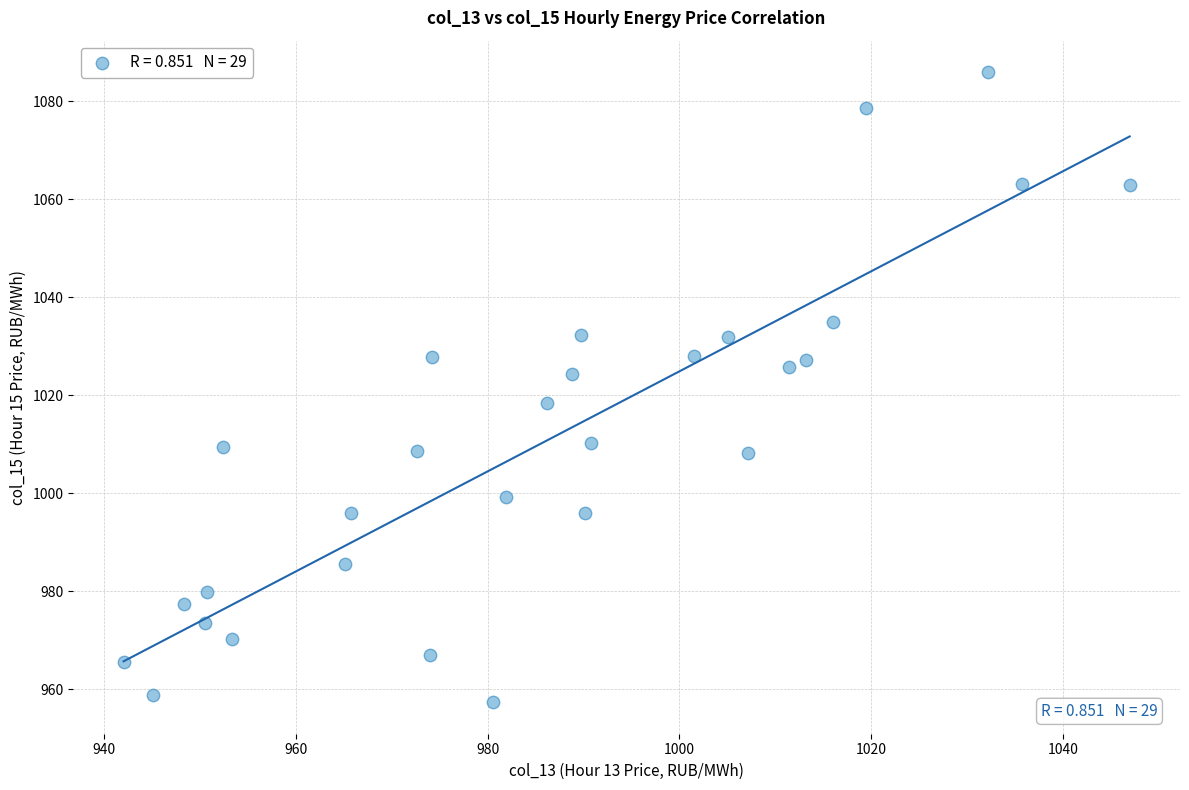

What is the range of Y values (max minus min)?

128.6